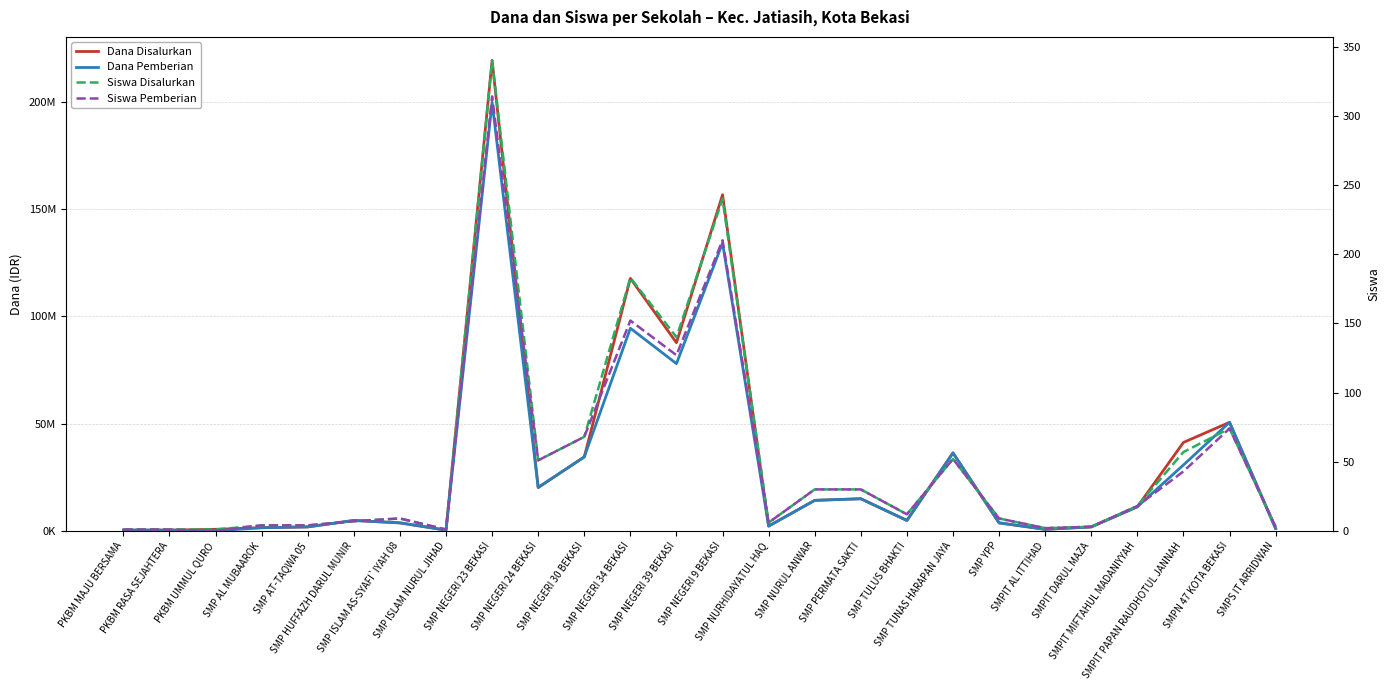

Reading left to right, transcribe all the data shown in this chart.

Dana Disalurkan: 375000	375000	750000	1500000	1875000	4875000	3750000	375000	219375000	20250000	34500000	117750000	87750000	156750000	2250000	14250000	15000000	4875000	36375000	3750000	750000	1875000	11250000	41250000	50625000	1125000
Dana Pemberian: 375000	375000	0	1500000	1875000	4875000	3750000	375000	199875000	20250000	34500000	94500000	78000000	134250000	2250000	14250000	15000000	4875000	36375000	3750000	750000	1875000	11250000	30750000	50625000	1125000
Siswa Disalurkan: 1	1	1	4	4	7	9	1	340	51	68	183	140	240	6	30	30	12	52	9	2	3	18	57	74	3
Siswa Pemberian: 1	1	0	4	4	7	9	1	314	51	68	152	127	210	6	30	30	12	52	9	2	3	18	43	74	3